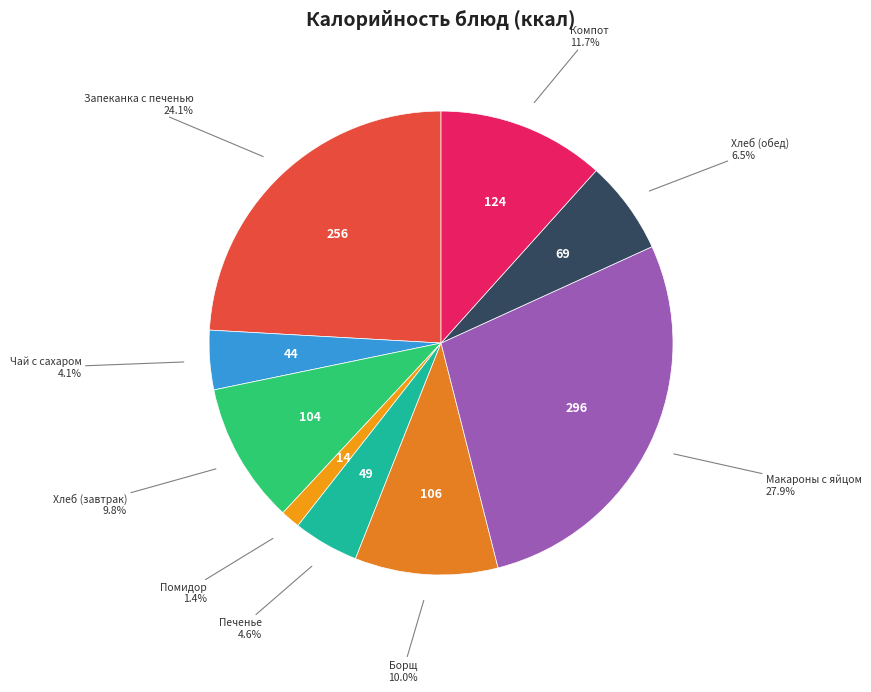

Approximately how many times larger is the value at Запеканка с печенью compared to Хлеб (завтрак)?

2.5